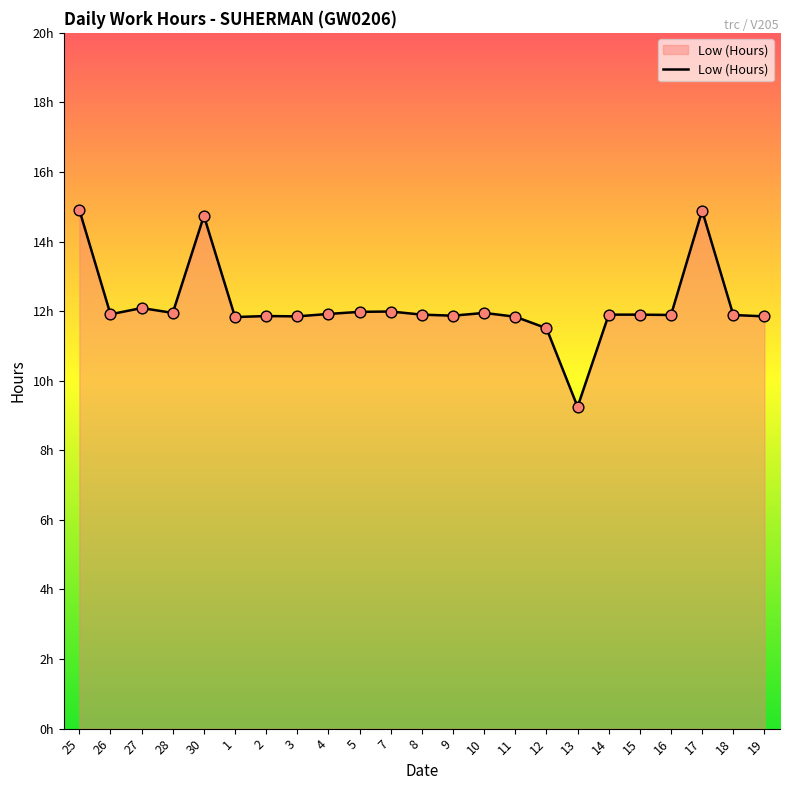

What is the change in value from 5 to 15?

-0.1